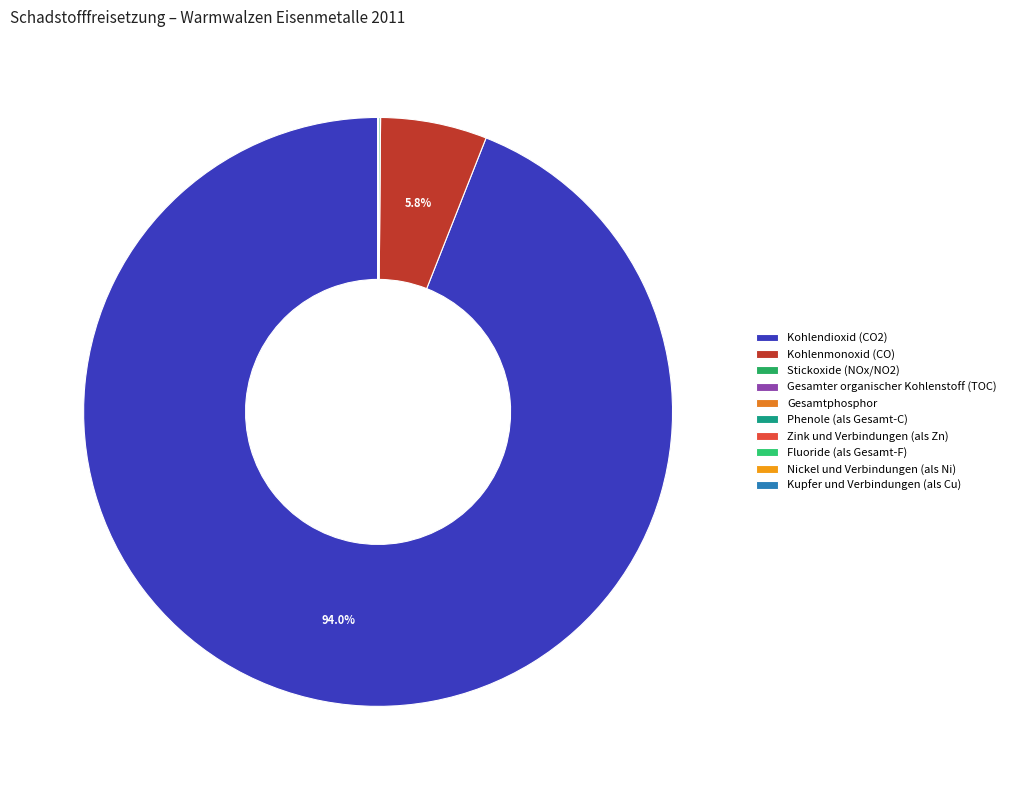

Is it true that Kohlenmonoxid (CO) is 6% of the pie?

True